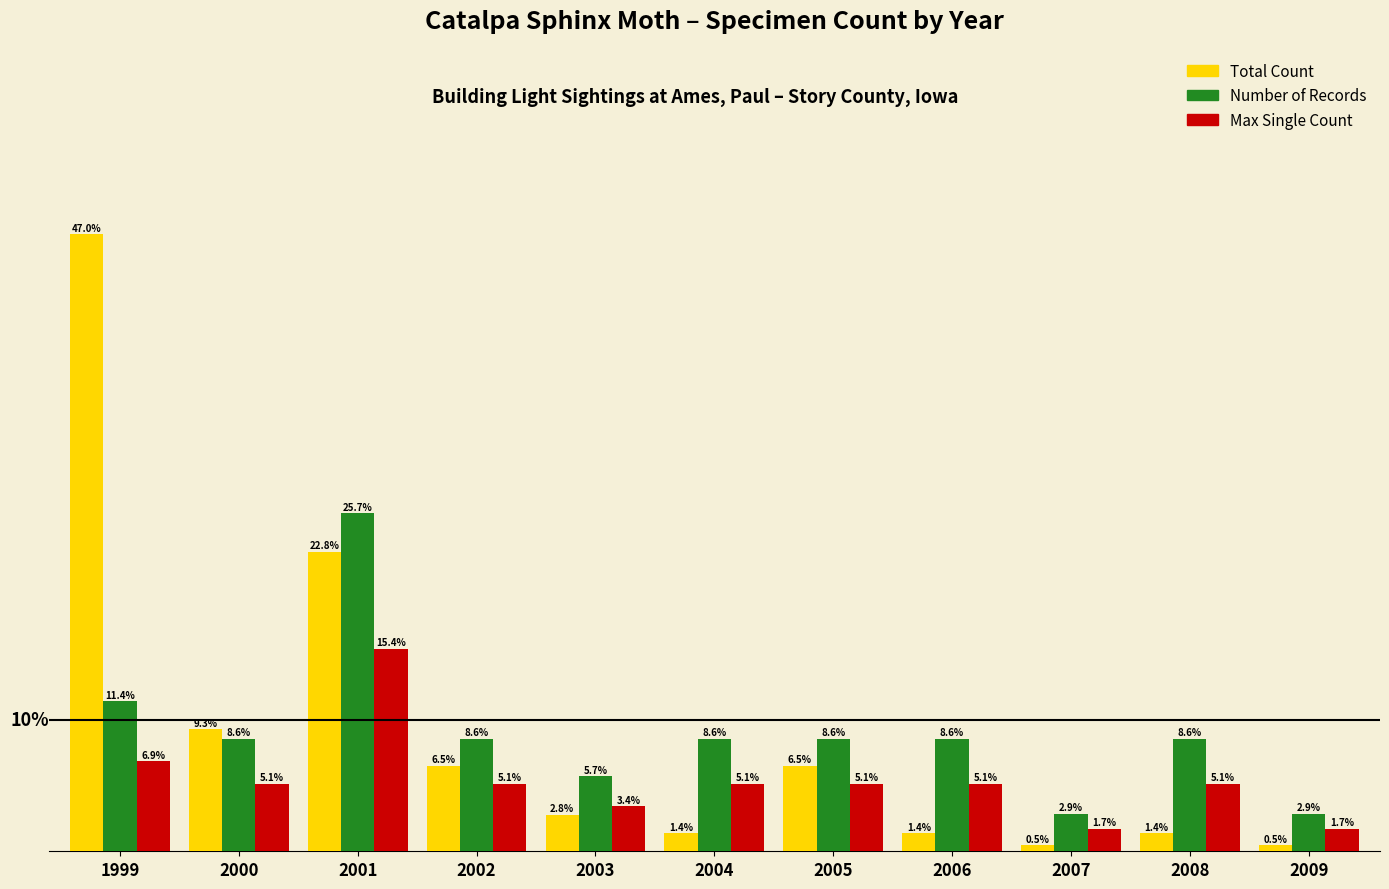

Is the value of Total Count at 2002 greater than the value of Max Single Count at 2003?

Yes